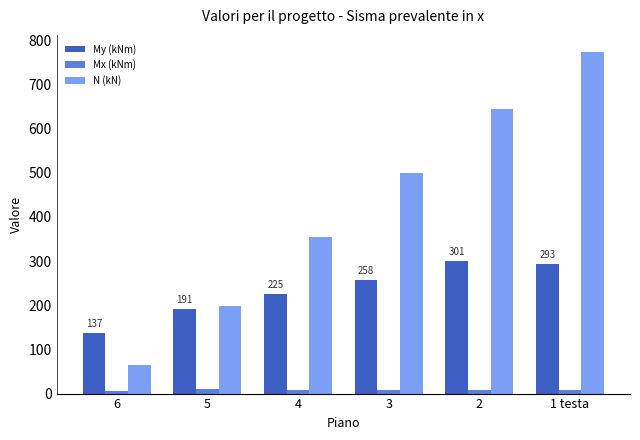

What position from the right is 4?

4